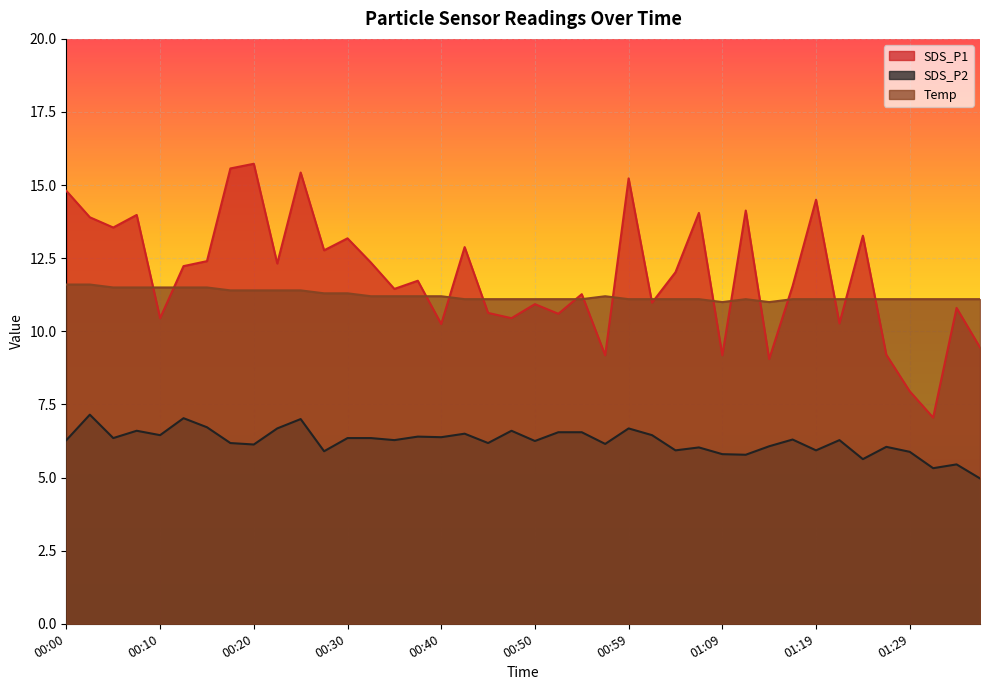

What is the label of the 10th point from the right?

01:15